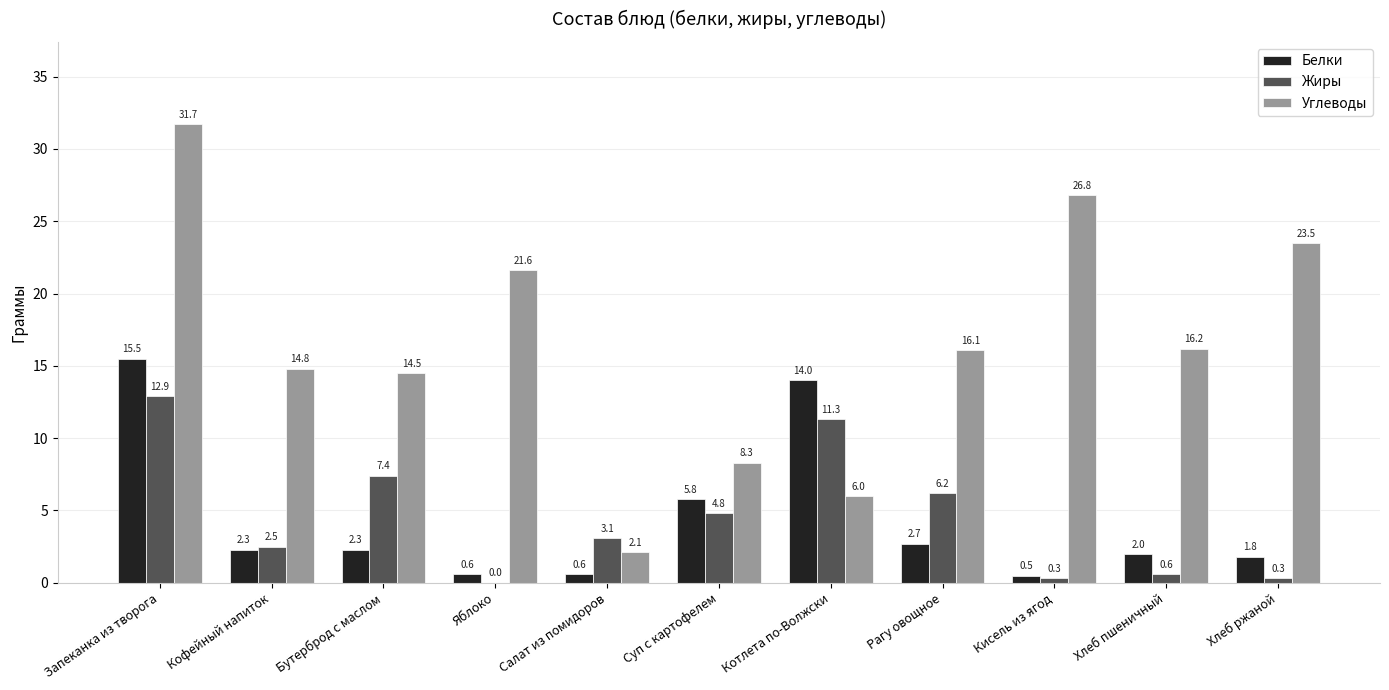

Between Суп с картофелем and Рагу овощное, which series saw the biggest shift?

Углеводы